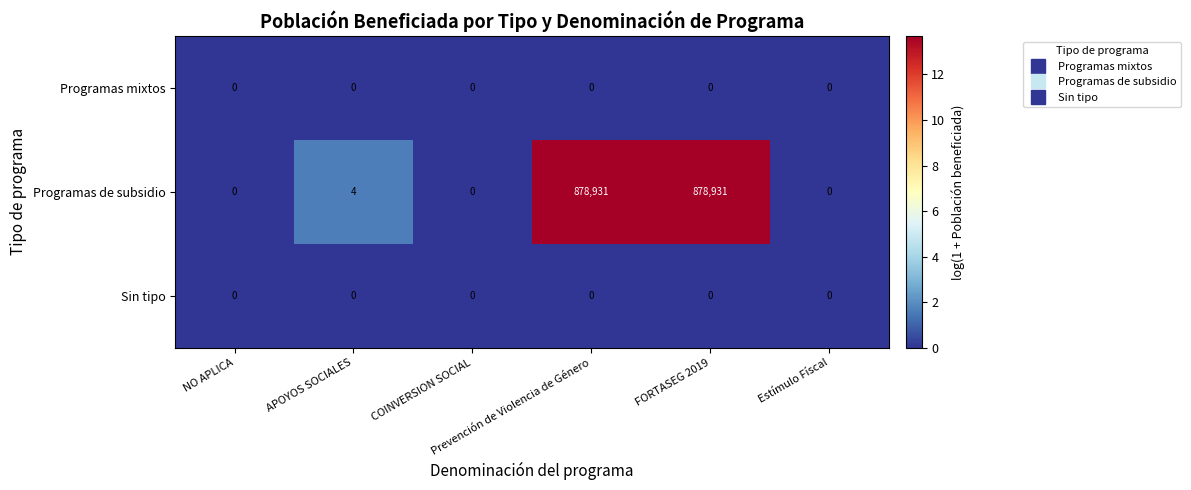

Count the number of categories in the chart.

6